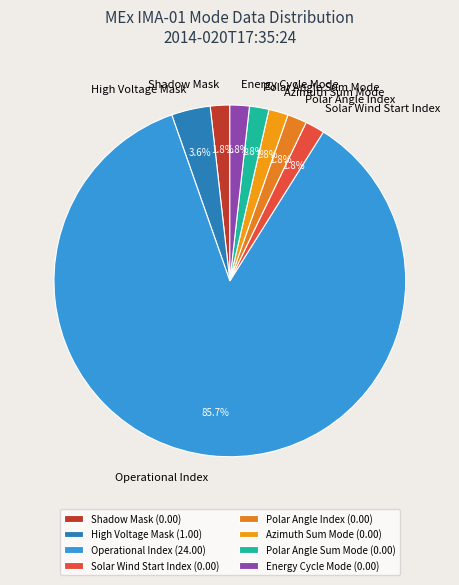

How many segments does this pie chart have?

8